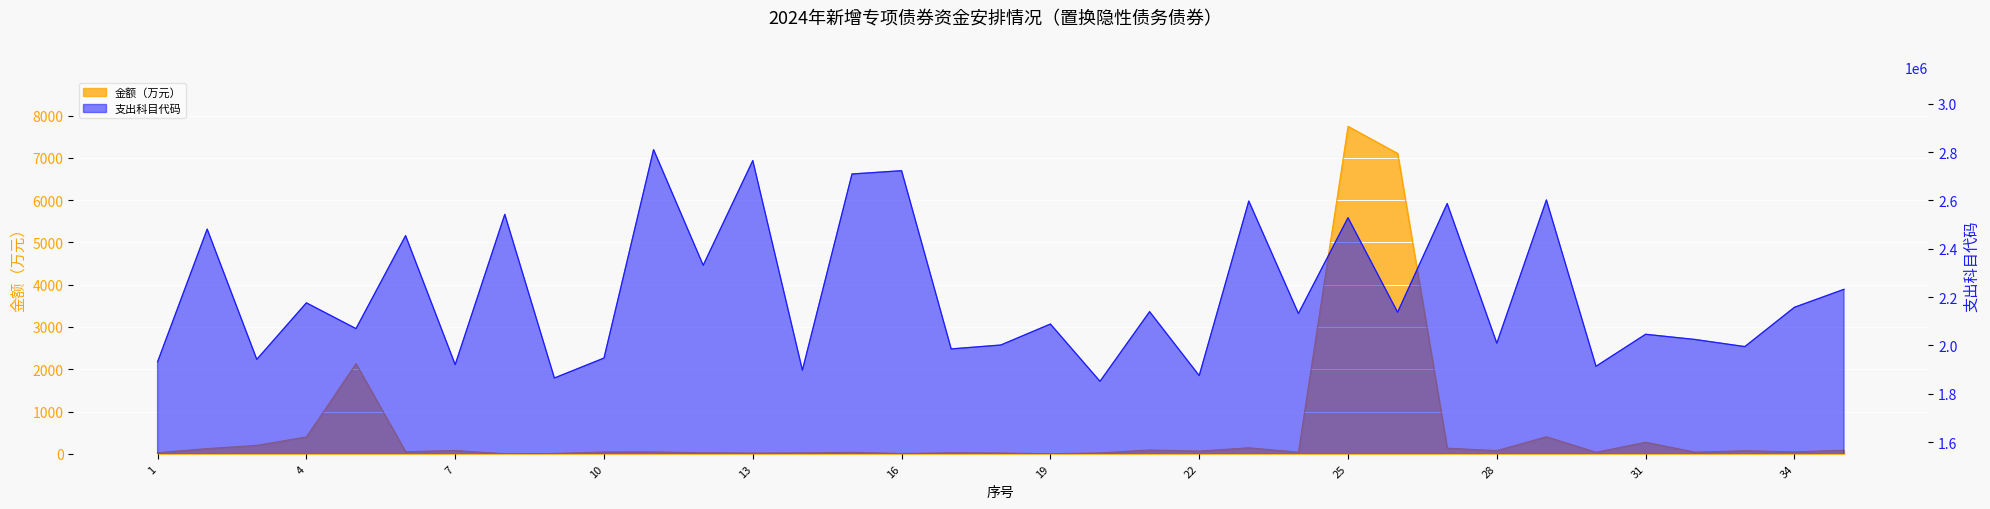

How many data points does each series have?

35